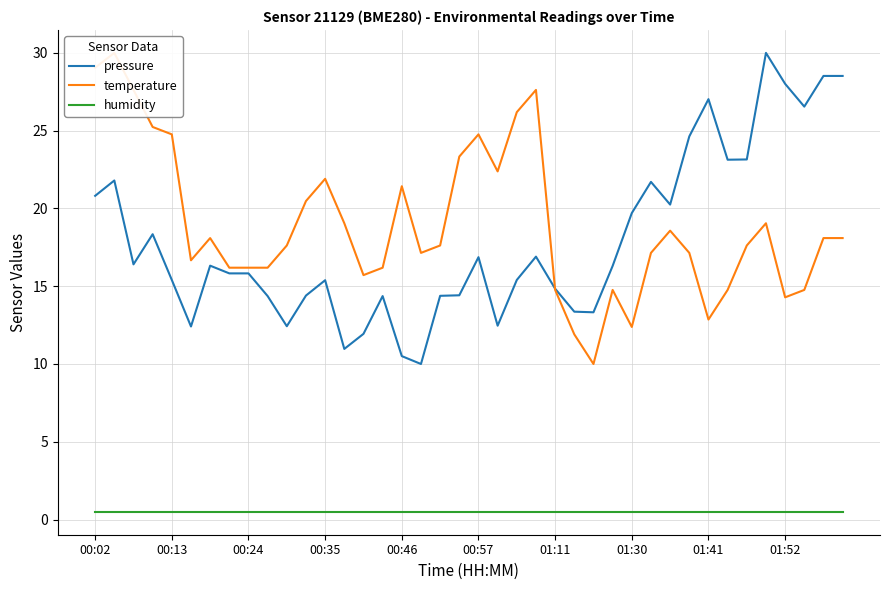

What is the difference between the highest and lowest values at 29?

21.2